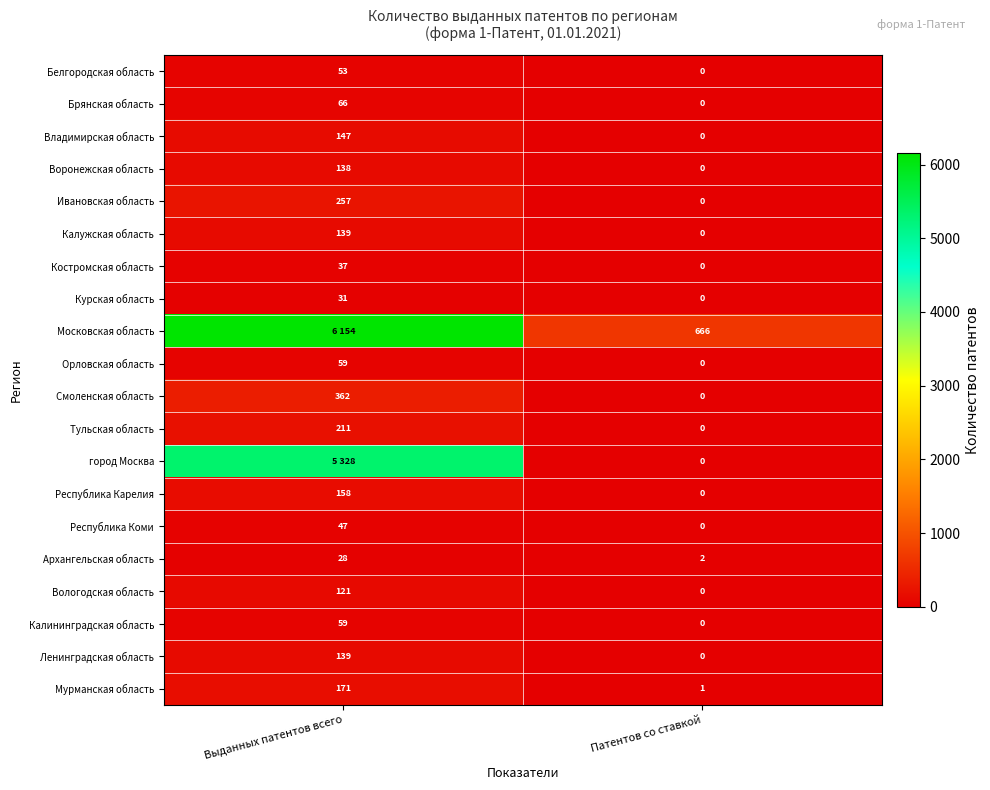

Is it true that Архангельская область equals 9 at Выданных патентов всего?

False